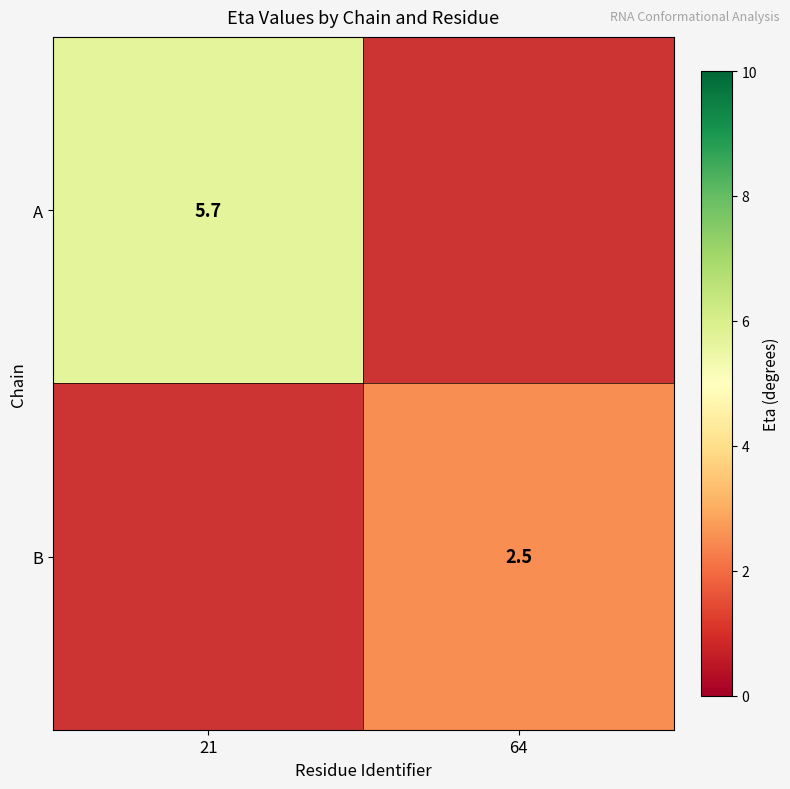

The value of B at 64 is 0.9. True or false?

False